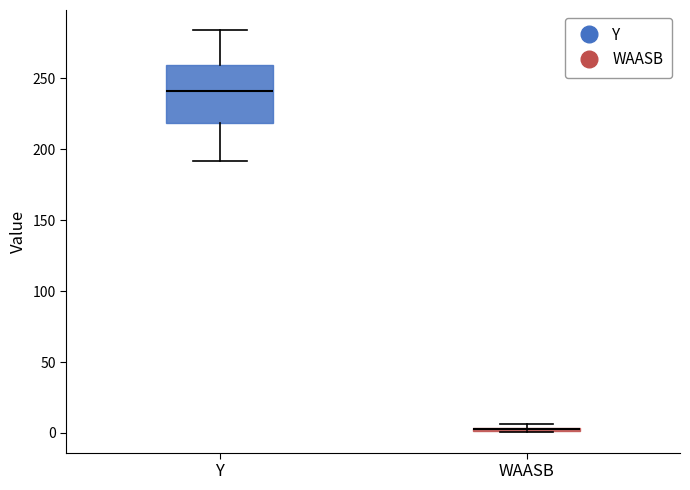

Comparing the boxes themselves (not the whiskers), which one is the tallest?

Y